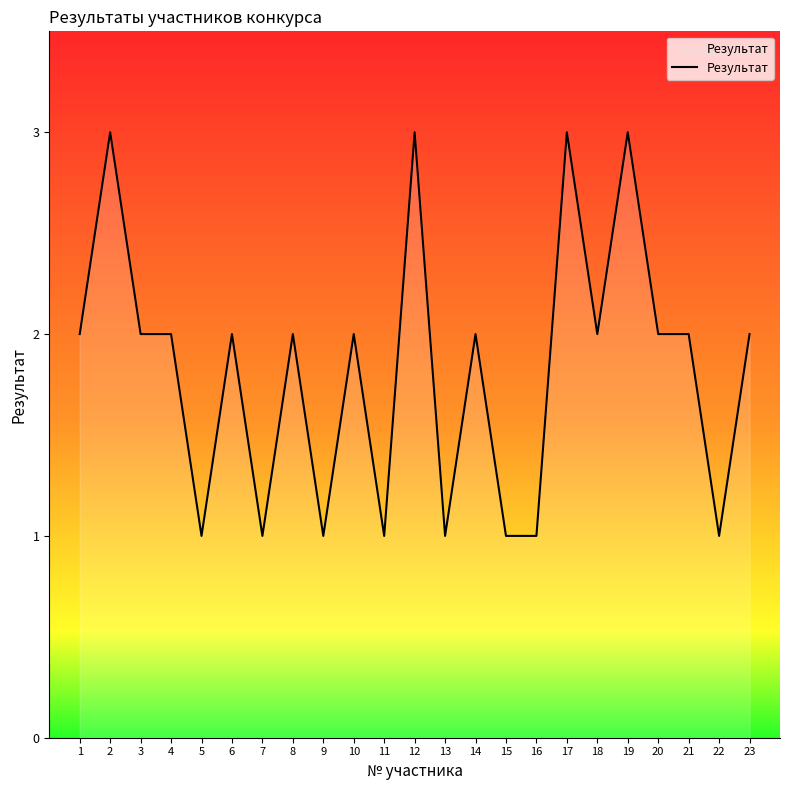

What is the maximum value shown in the chart?

3